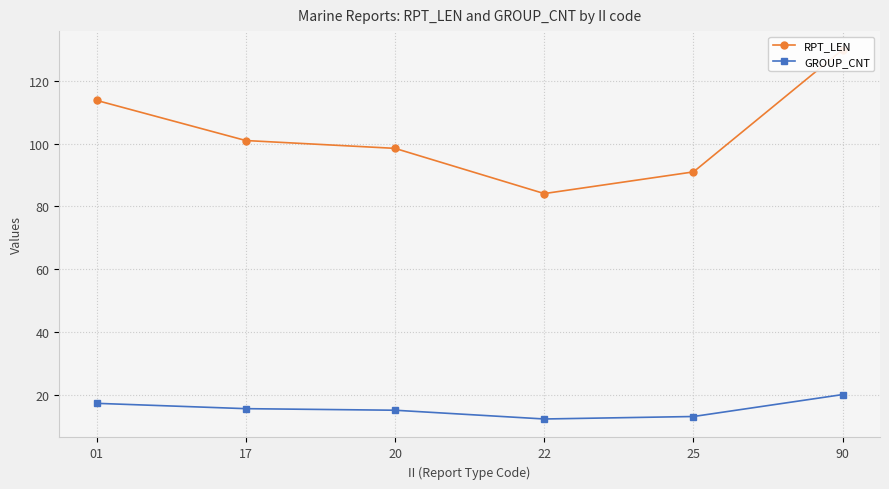

Rank the categories by GROUP_CNT value from highest to lowest.

90, 01, 17, 20, 25, 22